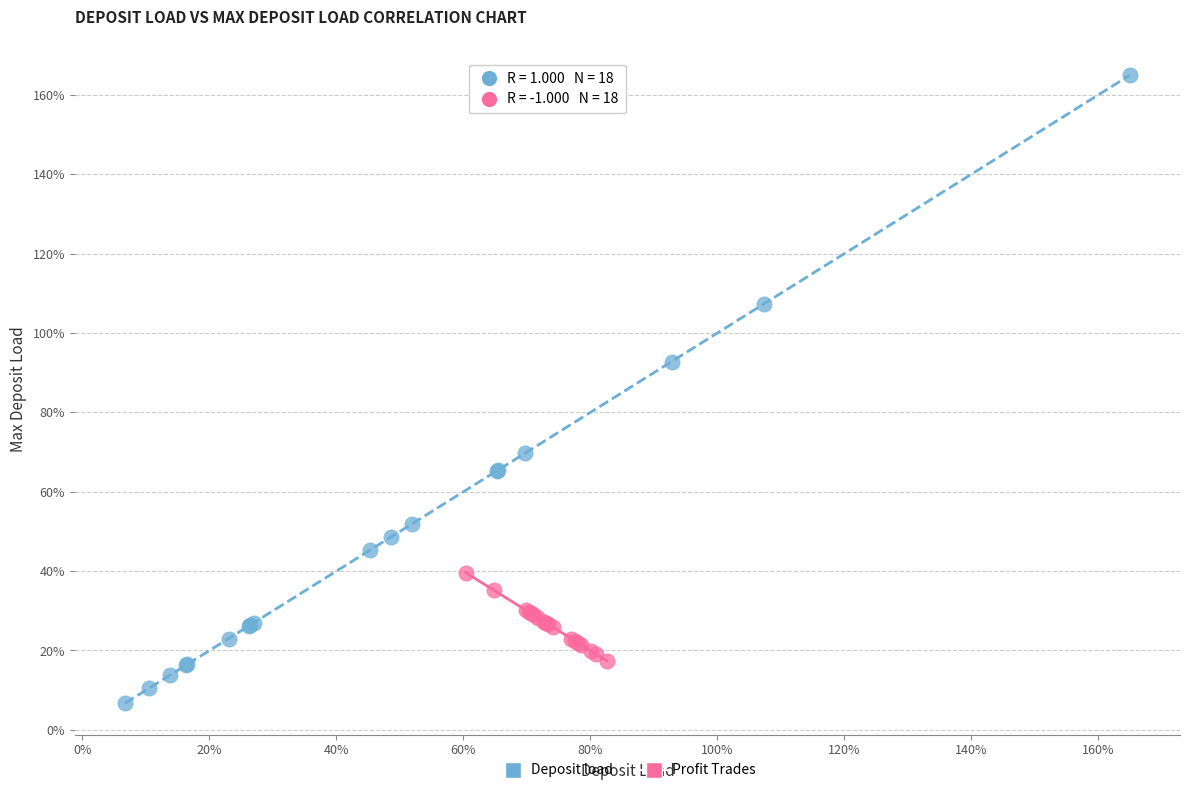

Which series contains the lowest Y value?

Deposit load